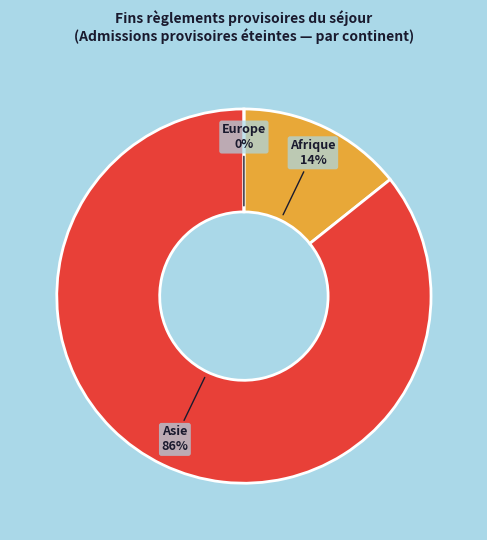

To the nearest percent, what is the difference between the largest and smallest slice percentages?

86%